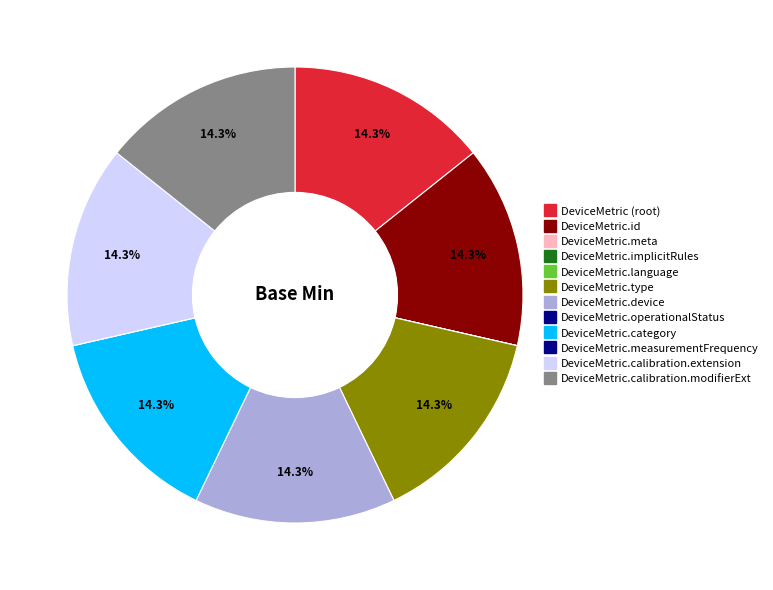

How many slices are in this pie chart?

12